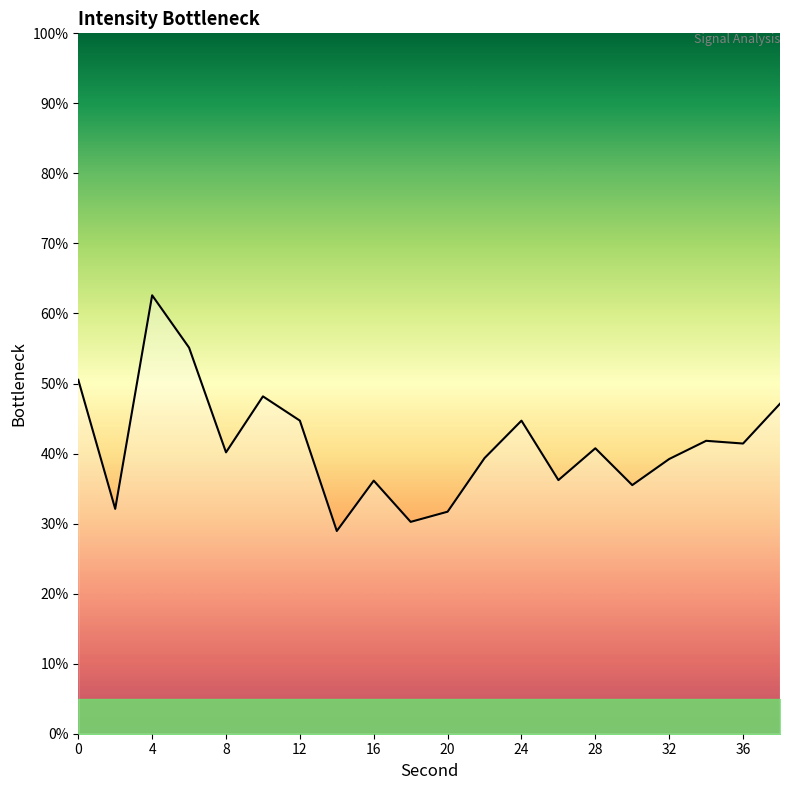

What is the difference between the maximum and minimum values?

33.7